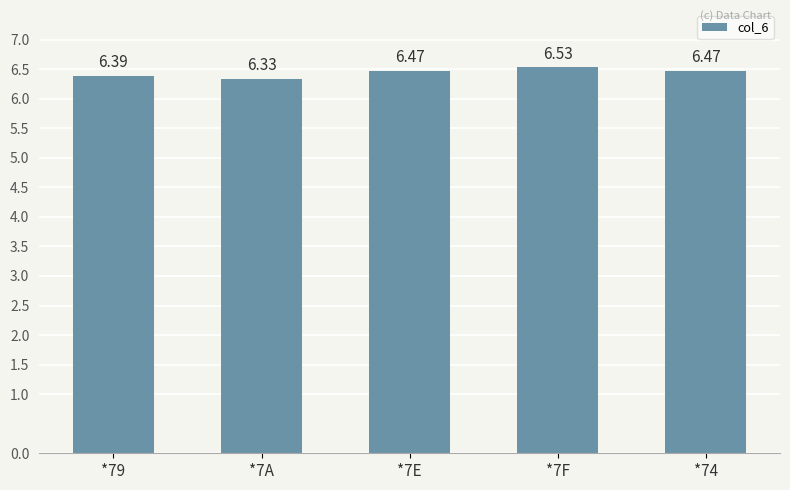

What is the change in value from *7E to *7F?

+0.1